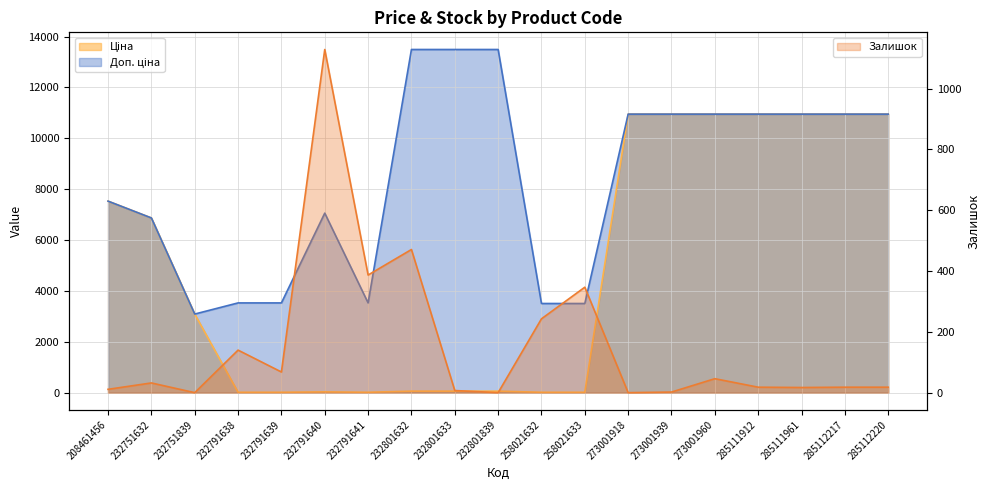

True or false: Доп. ціна has a value of 7530.7 at 208461456.

True